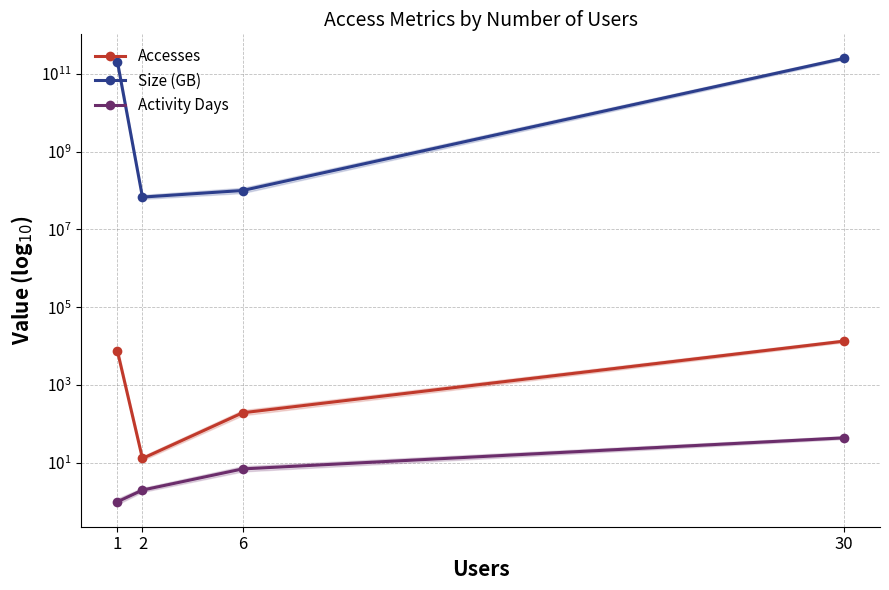

Which series changed the most between 1 and 6?

Size (GB)